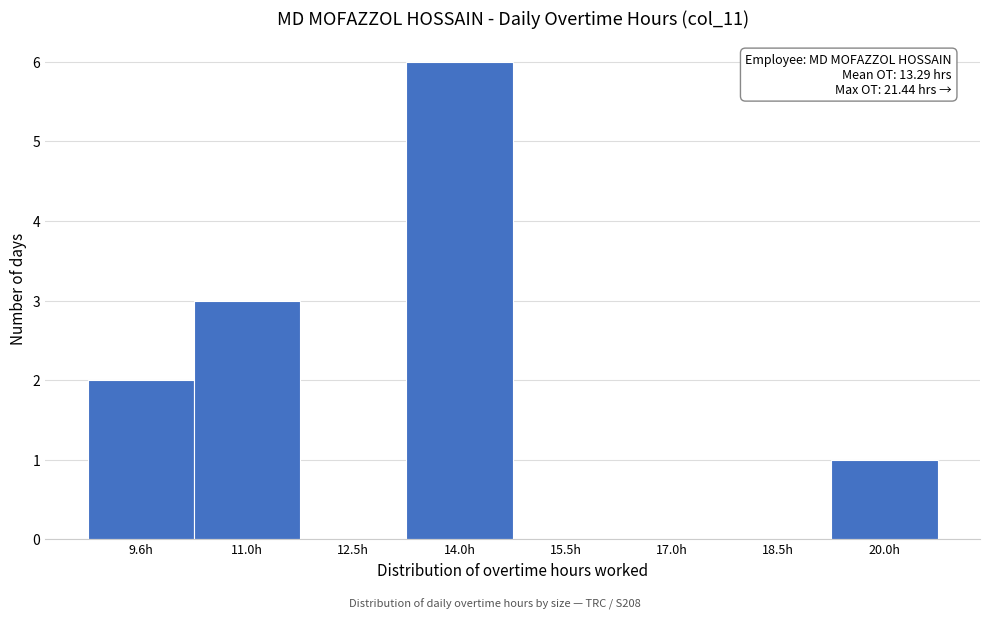

Reading right to left, transcribe all the data shown in this chart.

20.0h=1	18.5h=0	17.0h=0	15.5h=0	14.0h=6	12.5h=0	11.0h=3	9.6h=2